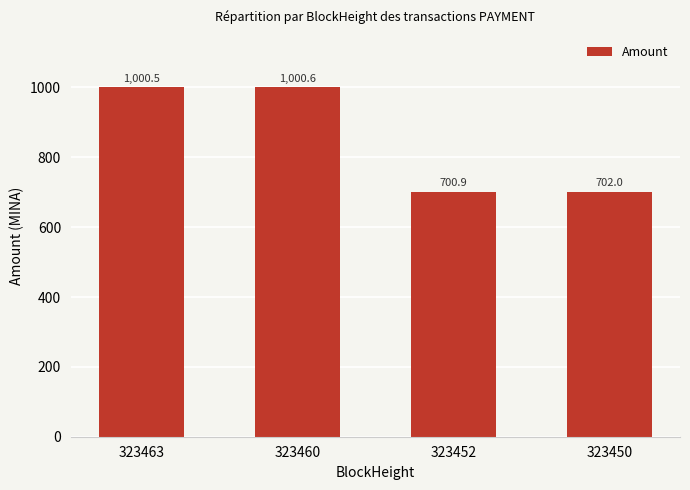

Where is the data nearest to the value 850?

323450